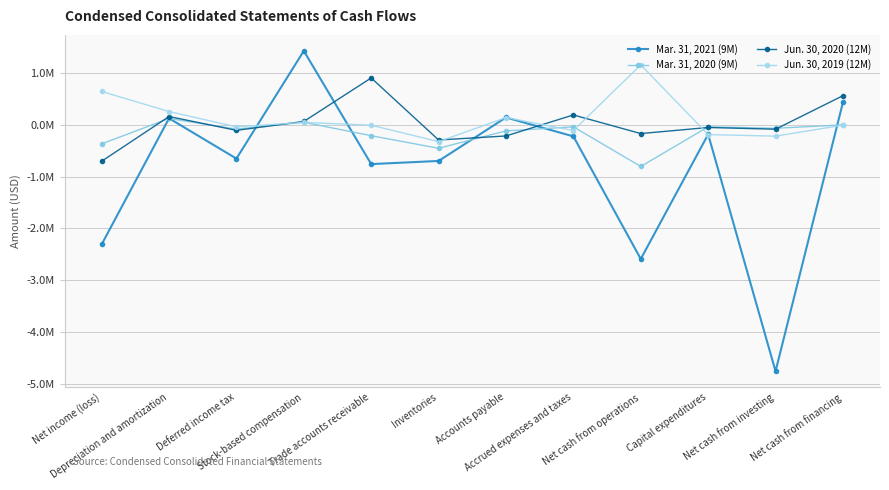

At Accrued expenses and taxes, list the series in order from largest to smallest.

Jun. 30, 2020 (12M), Mar. 31, 2020 (9M), Jun. 30, 2019 (12M), Mar. 31, 2021 (9M)